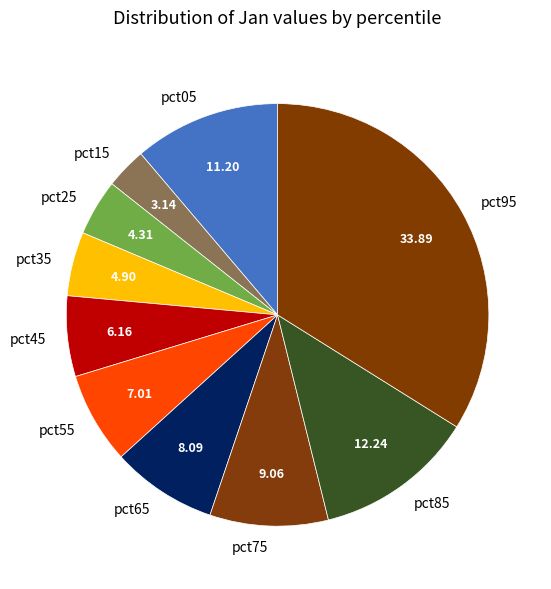

How many slices are in this pie chart?

10